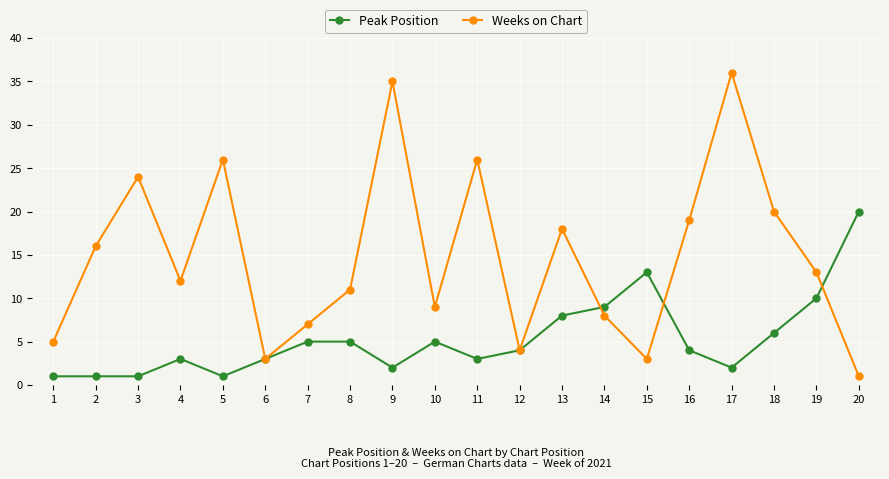

Where is the first local maximum for Weeks on Chart?

3